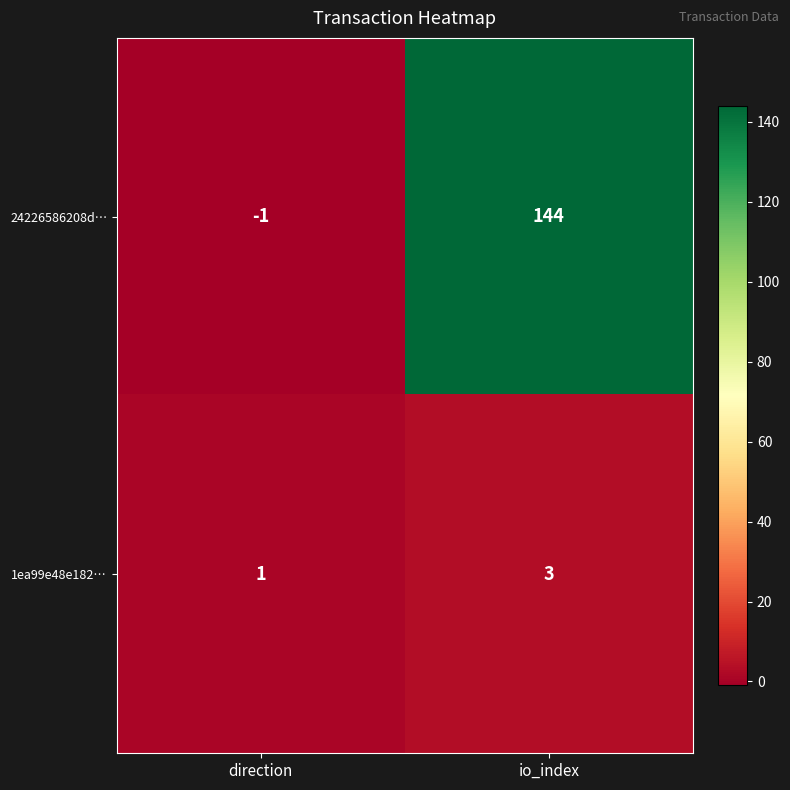

What is the difference between the maximum and minimum values in the 24226586208d… series?

145